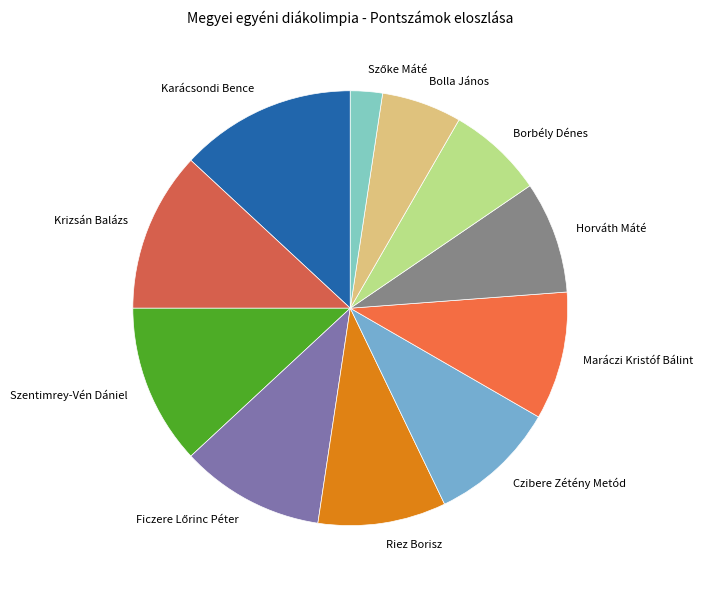

Which has a higher value, Krizsán Balázs or Horváth Máté?

Krizsán Balázs